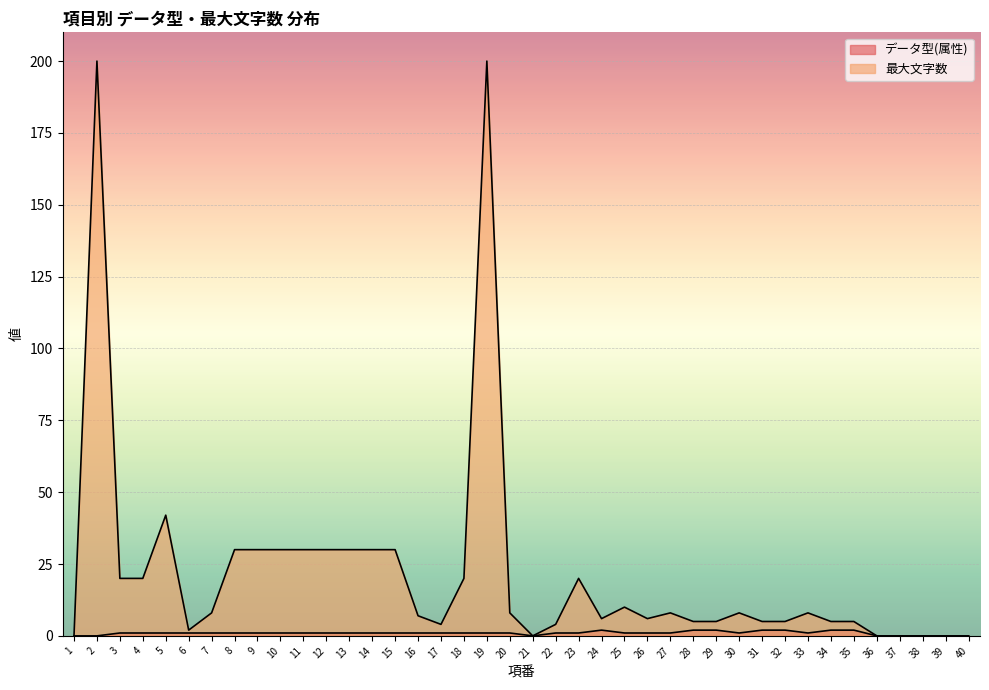

What is the difference between the highest and lowest values at 29?

3